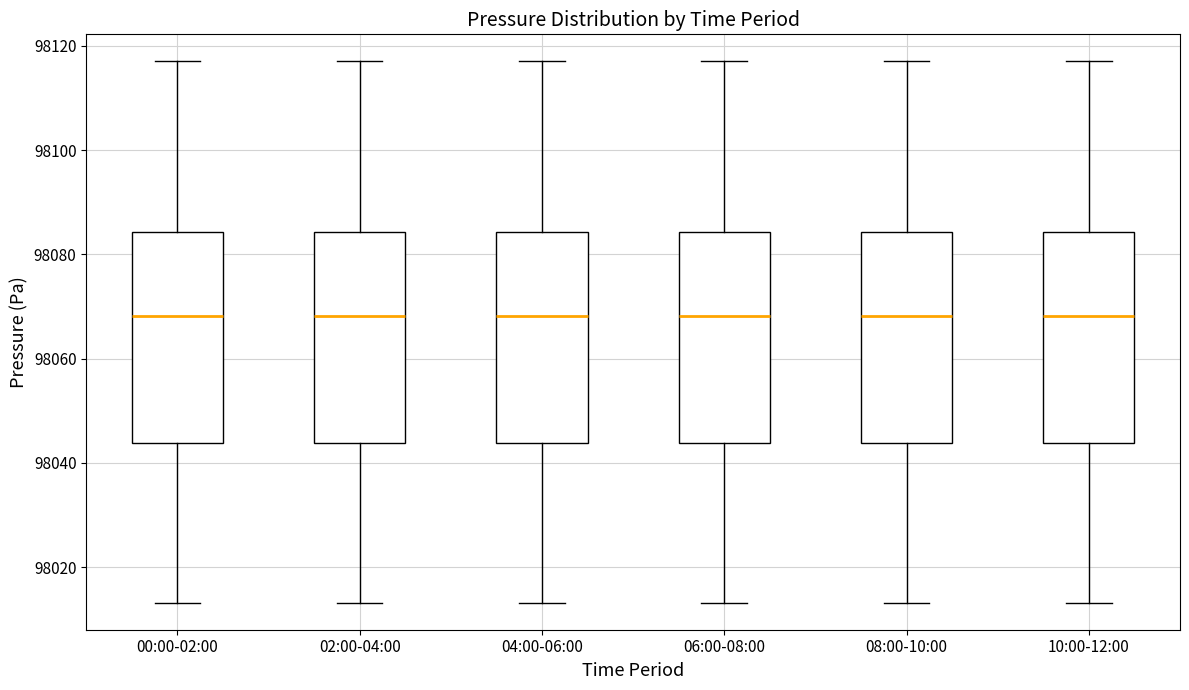

Where does the lower whisker of the box for 02:00-04:00 end on the y-axis? The values are not printed on the chart, so give them approximately, as read against the axis.

98014